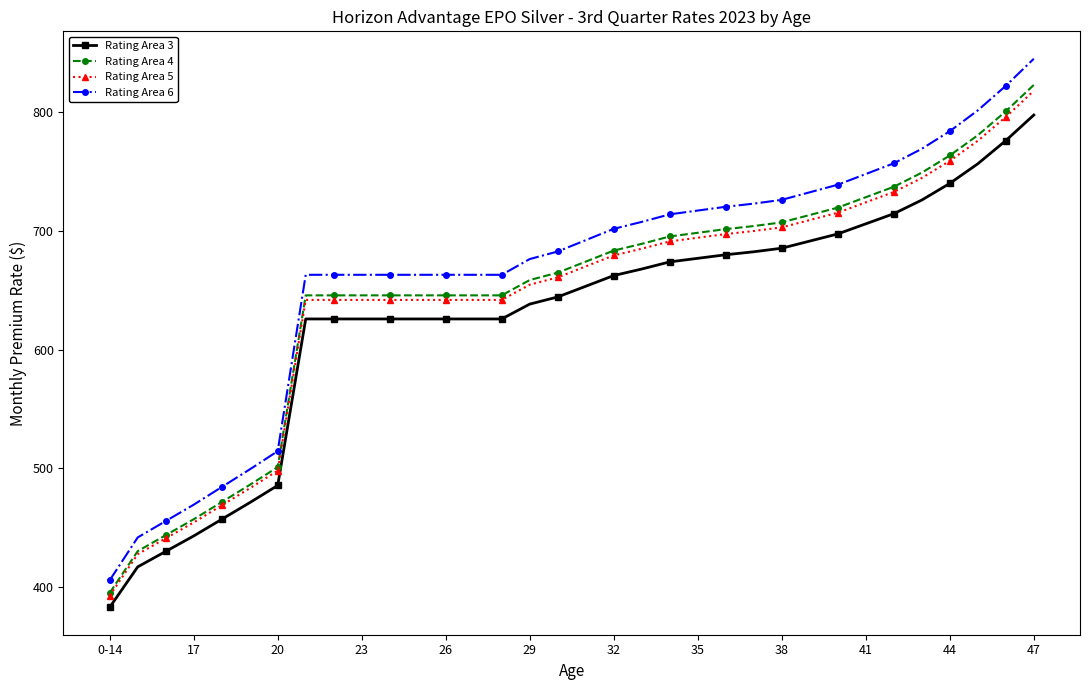

At how many categories does at least one series exceed 526?

27